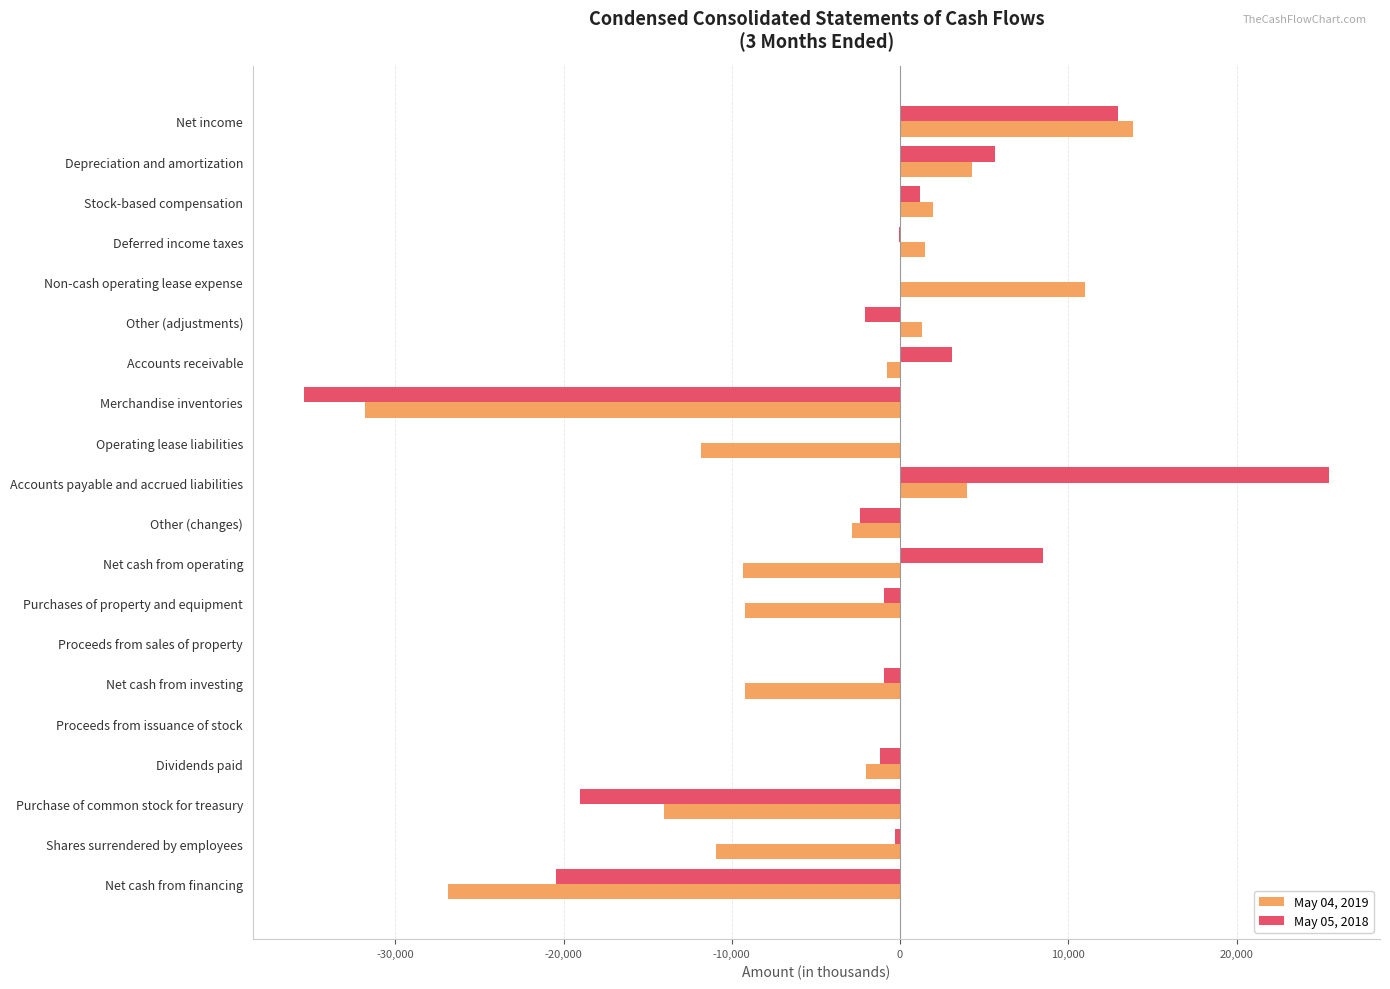

Which series has the largest total across all categories?

May 05, 2018